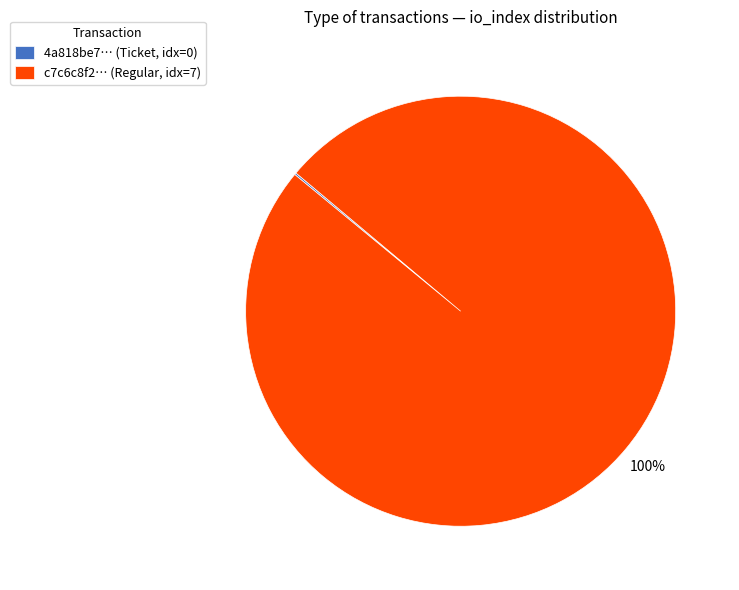

True or false: c7c6c8f2… (Regular, idx=7) accounts for 86% of the total.

False